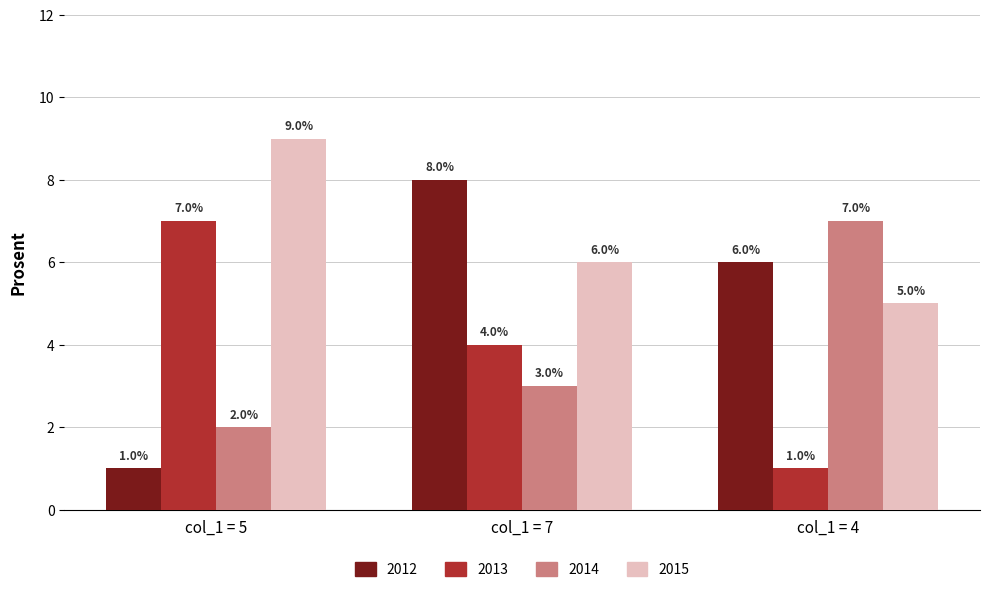

What is the difference between the maximum and minimum values in the 2013 series?

6